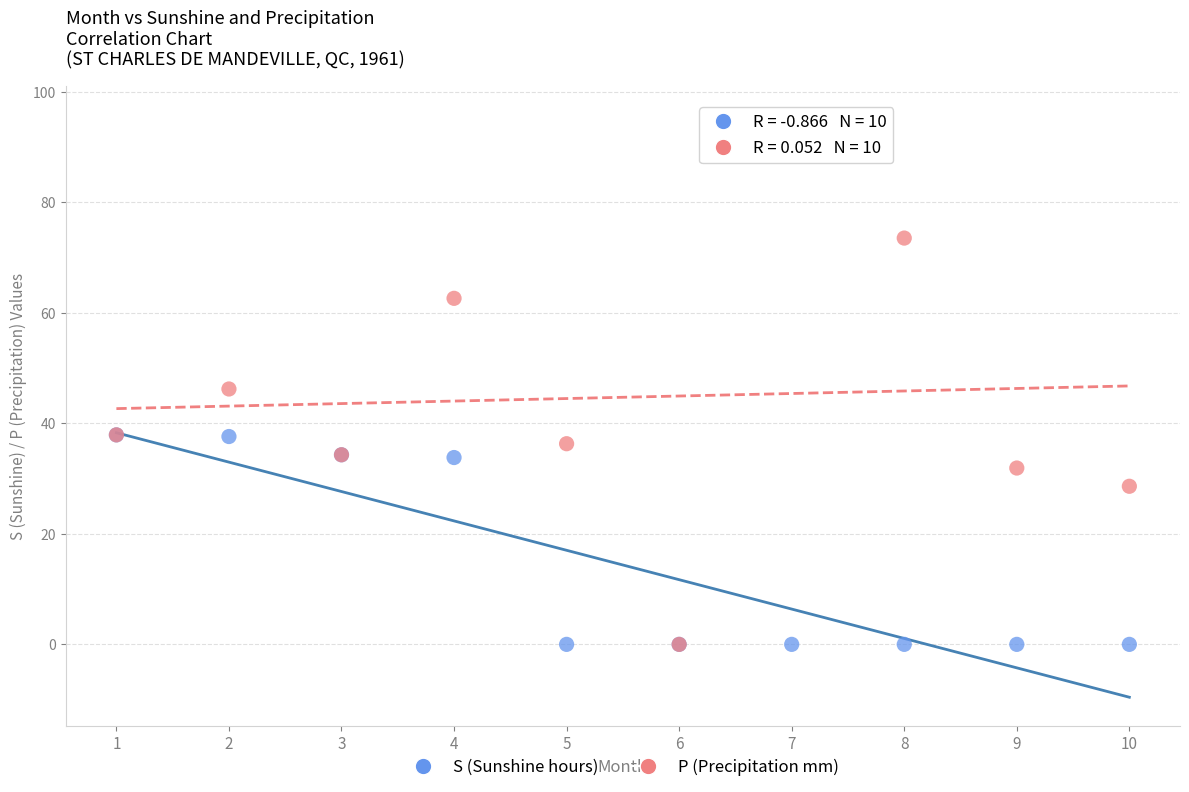

What are all the series names shown in the legend?

S (Sunshine hours), P (Precipitation mm)